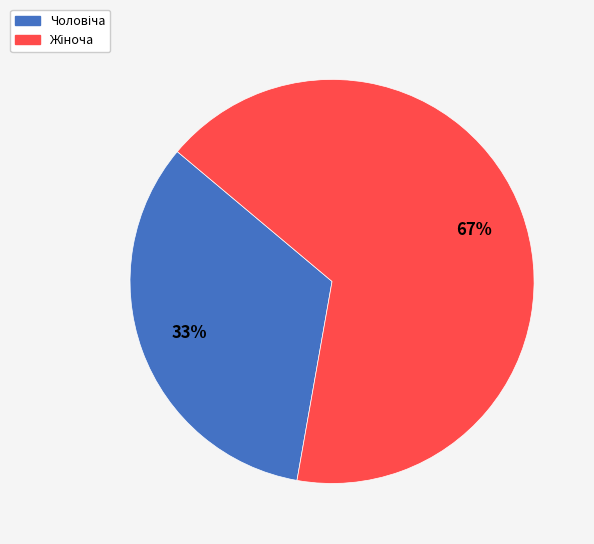

Is there any slice that represents more than half of the pie?

Yes